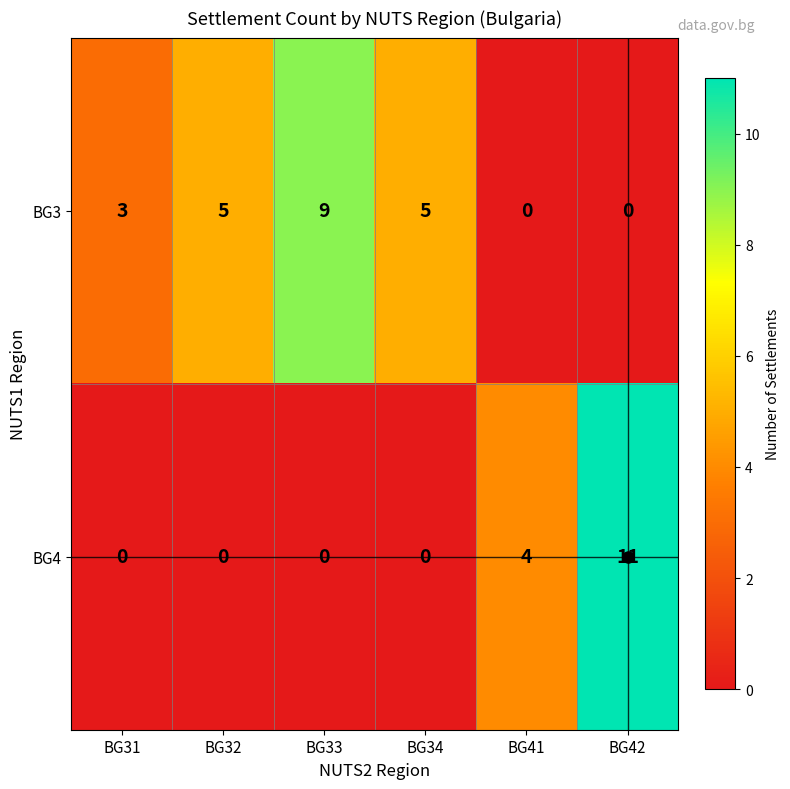

At BG31, list the series in order from smallest to largest.

BG4, BG3